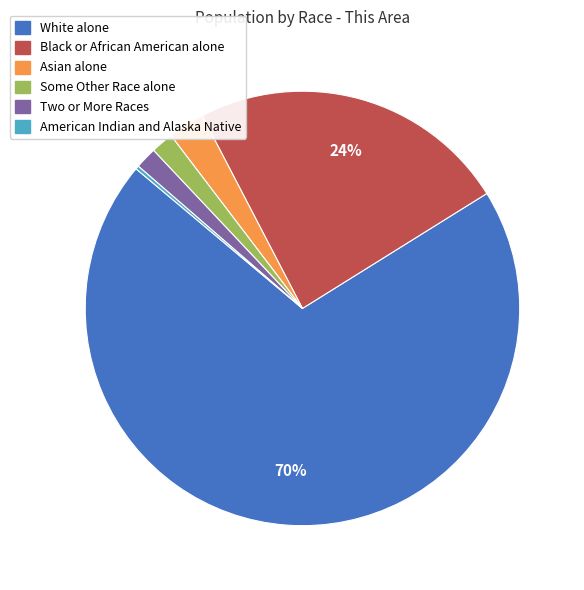

What is the largest slice in the pie chart?

White alone